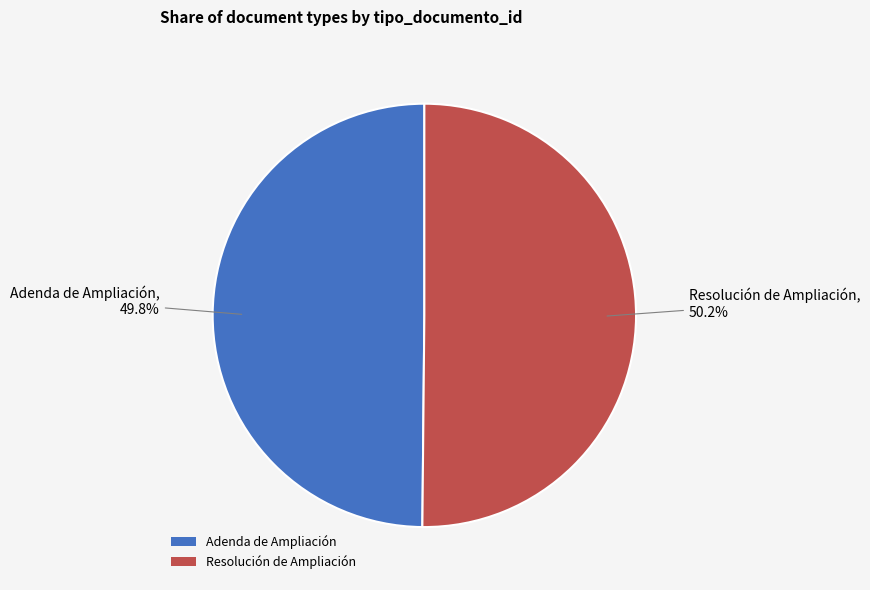

Combined, what portion of the pie is Resolución de Ampliación and Adenda de Ampliación?

100.0%